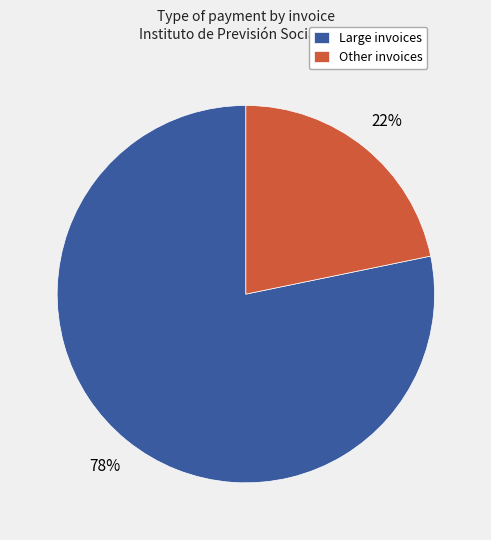

What is the largest slice in the pie chart?

Large invoices